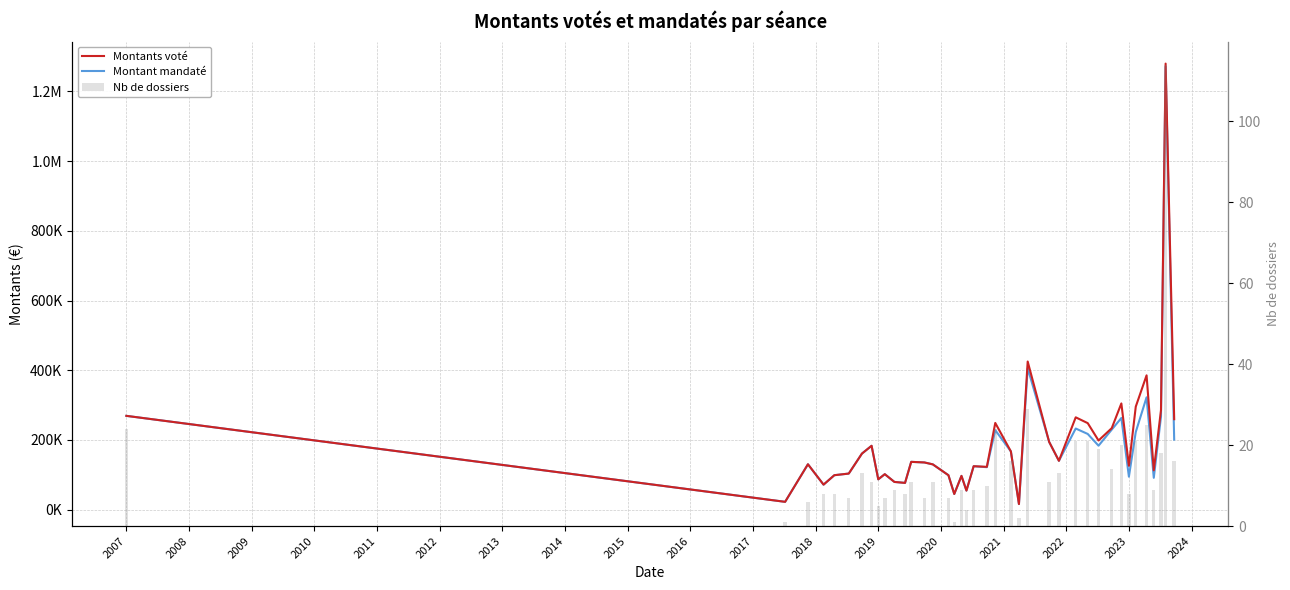

The Nb de dossiers series shows 19.1 at 30. True or false?

False